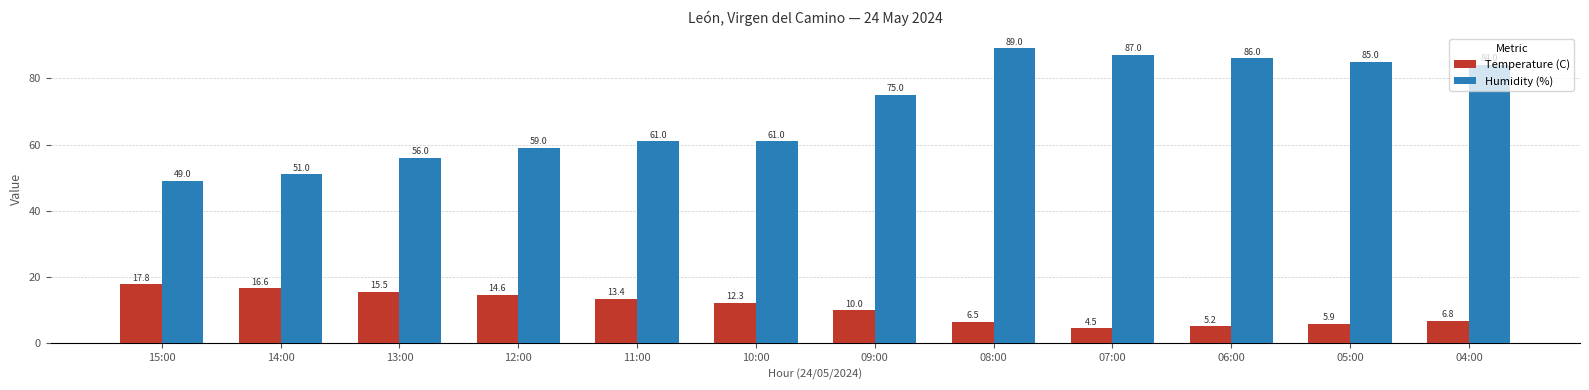

The Humidity (%) series shows 86.7 at 14:00. True or false?

False